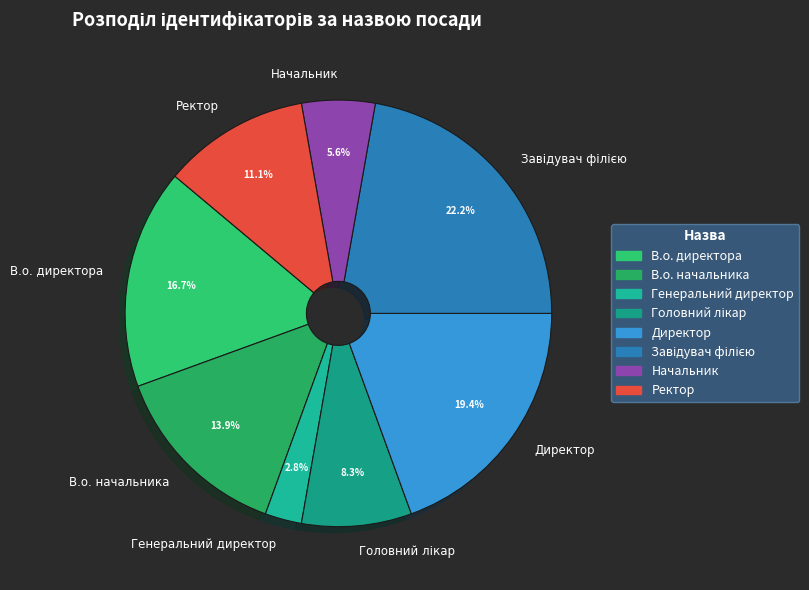

What is the smallest slice in the pie chart?

Генеральний директор